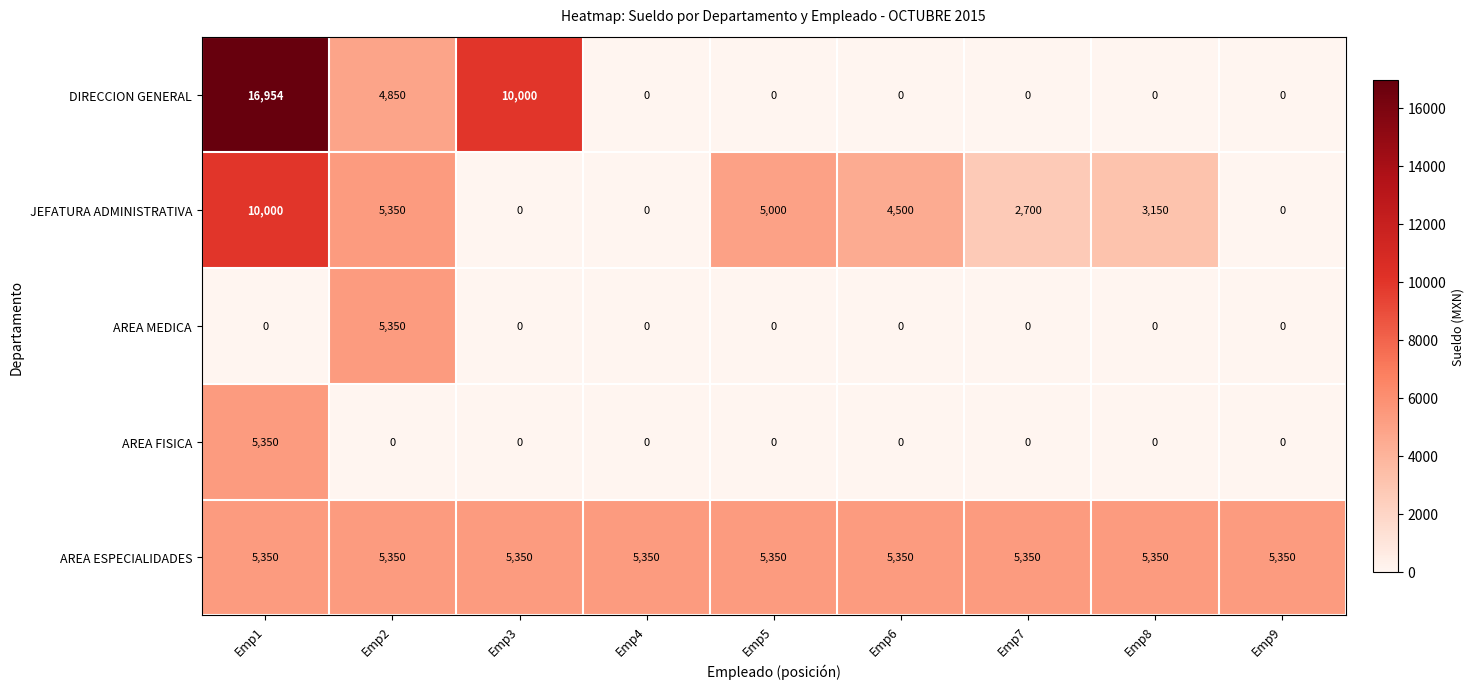

What is the greatest value displayed?

16954